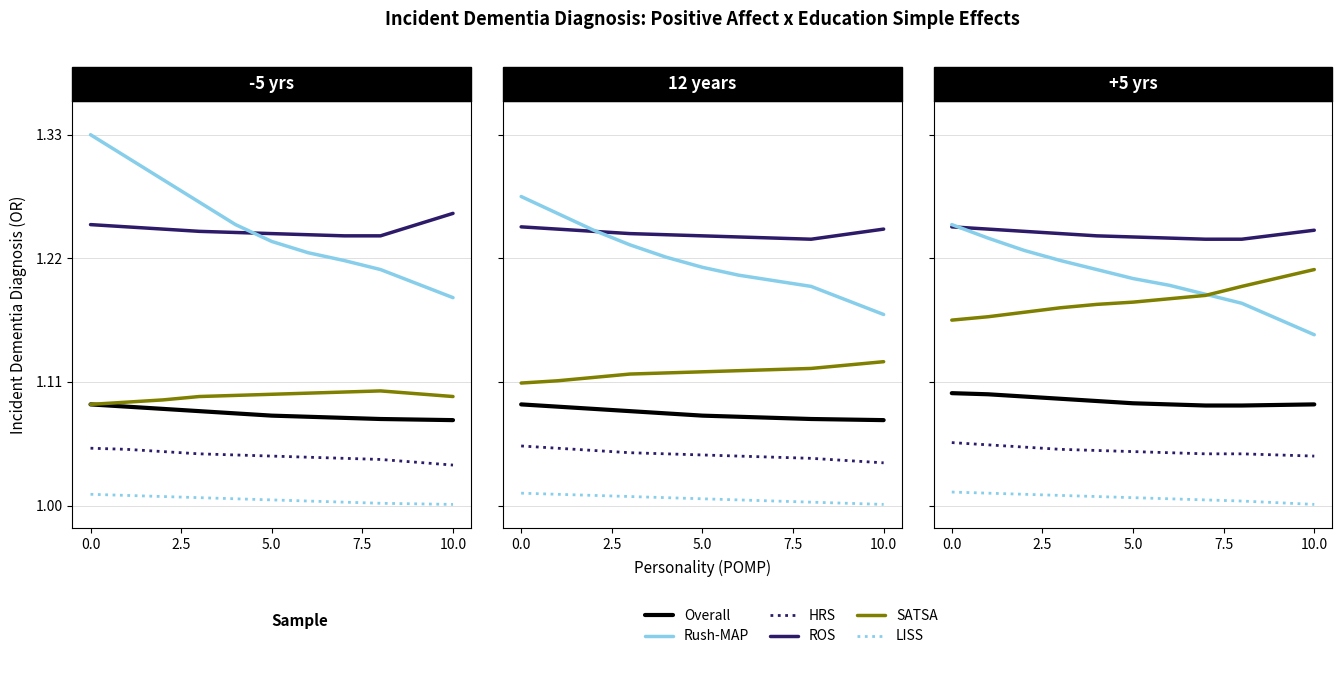

The value of ROS at 0.0 is 1.9. True or false?

False